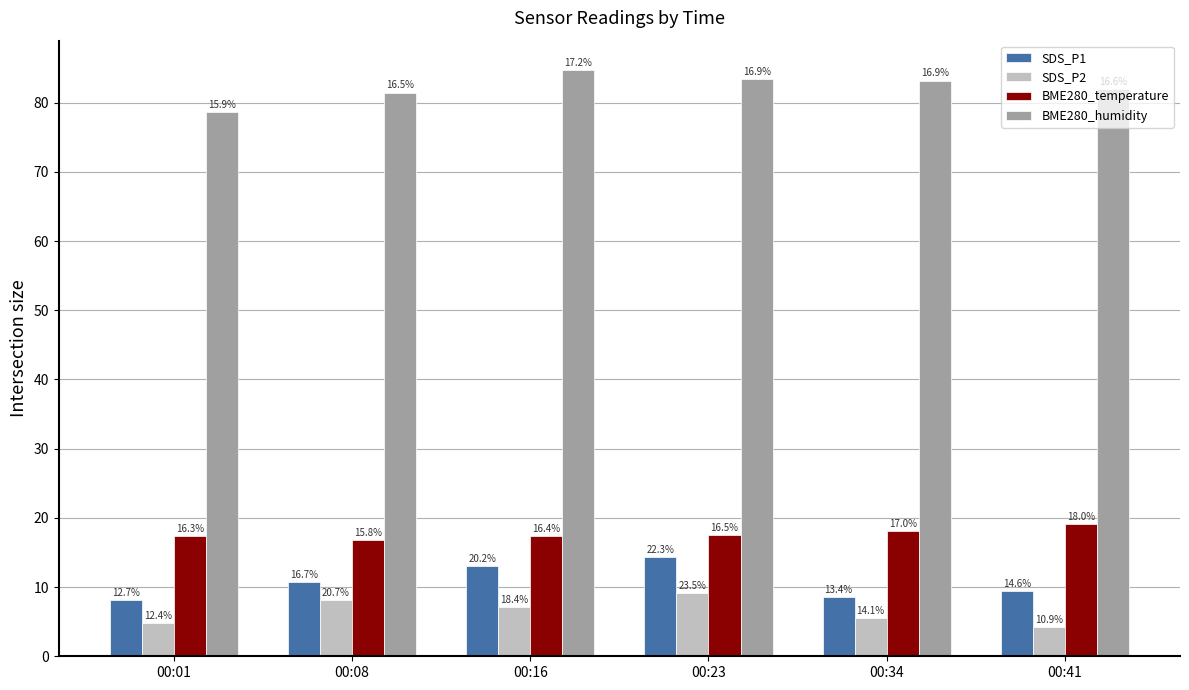

Is it true that SDS_P1 equals 8.1 at 00:01?

True